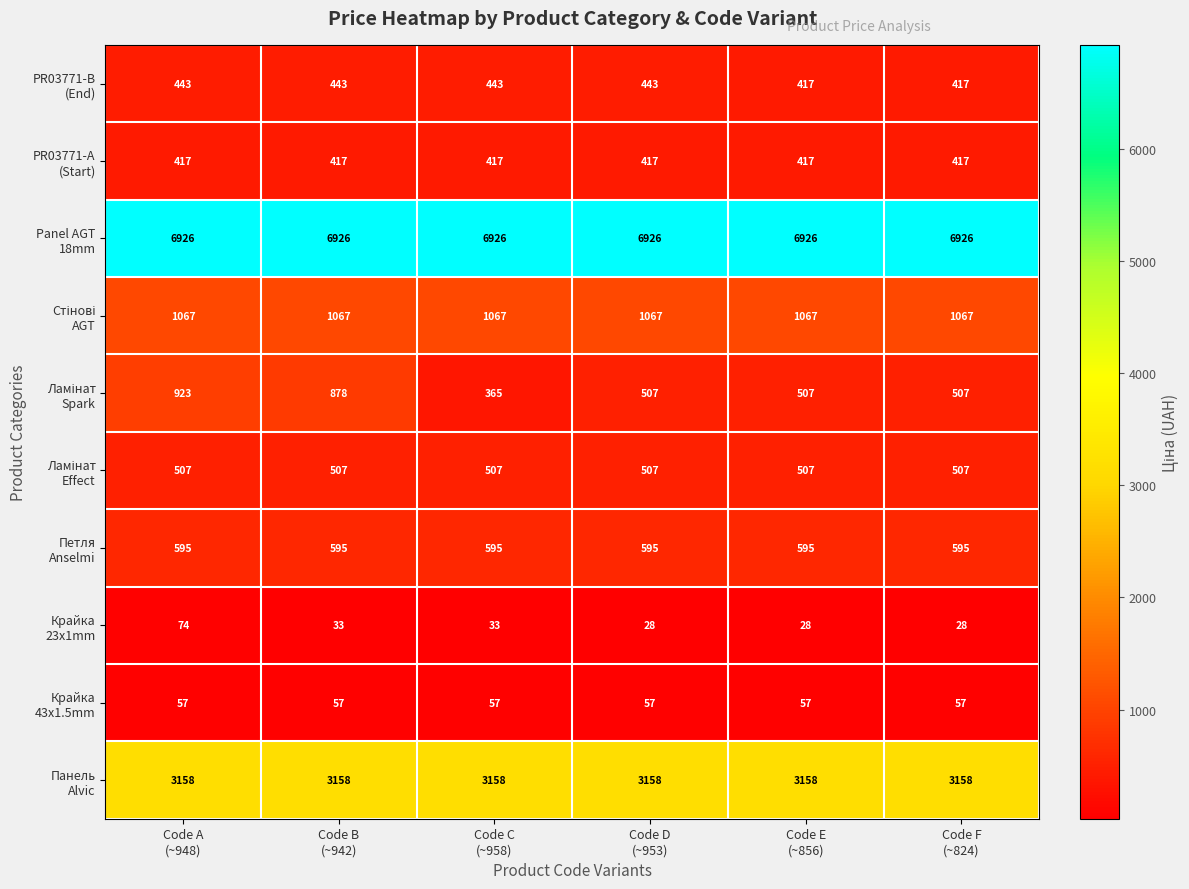

At how many categories does at least one series exceed 5258?

6